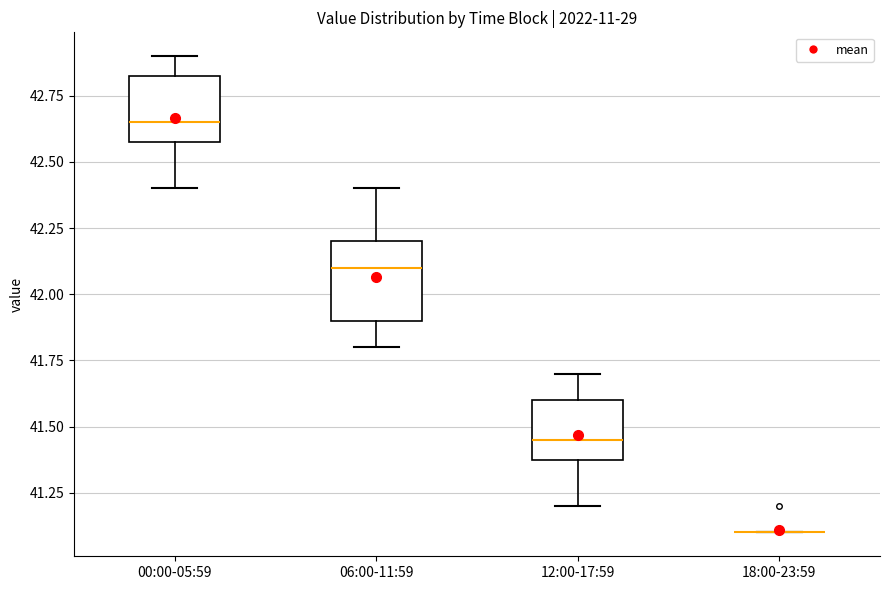

Where does the median line of the box for 00:00-05:59 sit on the y-axis? The values are not printed on the chart, so give them approximately, as read against the axis.

42.65